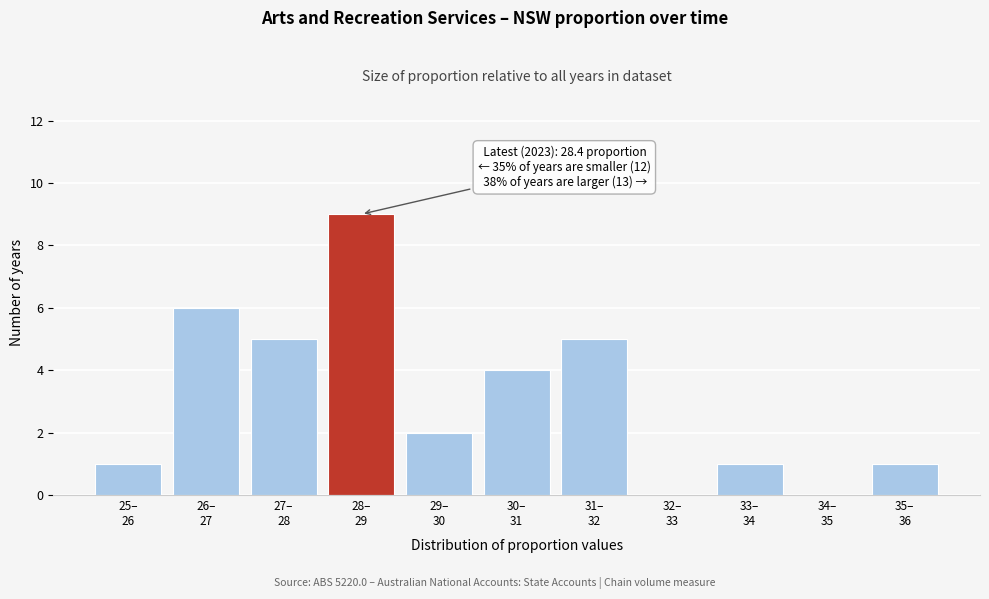

What is the greatest value displayed?

9